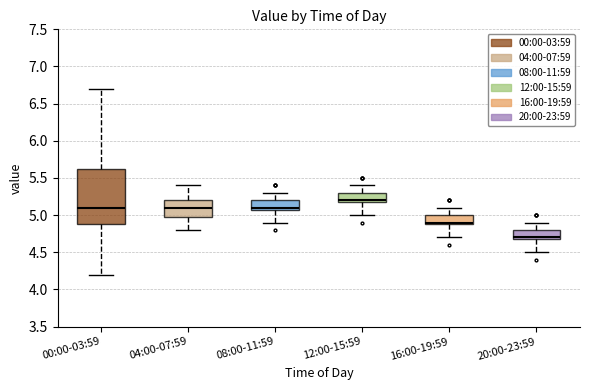

Where does the median line of the box for 04:00-07:59 sit on the y-axis? The values are not printed on the chart, so give them approximately, as read against the axis.

5.10